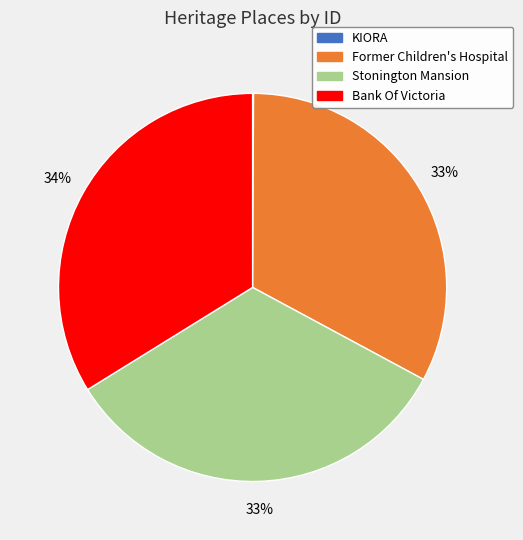

To the nearest percent, what is the average slice percentage?

25%